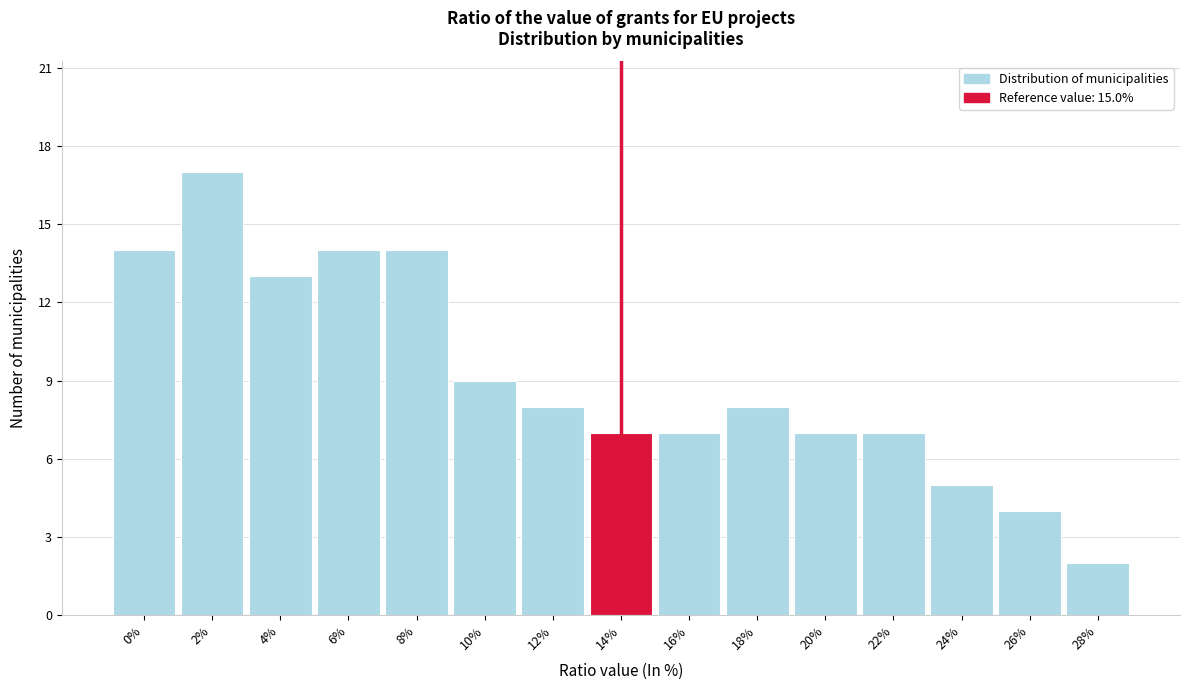

Reading left to right, list all the values displayed in this chart.

0%=14	2%=17	4%=13	6%=14	8%=14	10%=9	12%=8	14%=7	16%=7	18%=8	20%=7	22%=7	24%=5	26%=4	28%=2